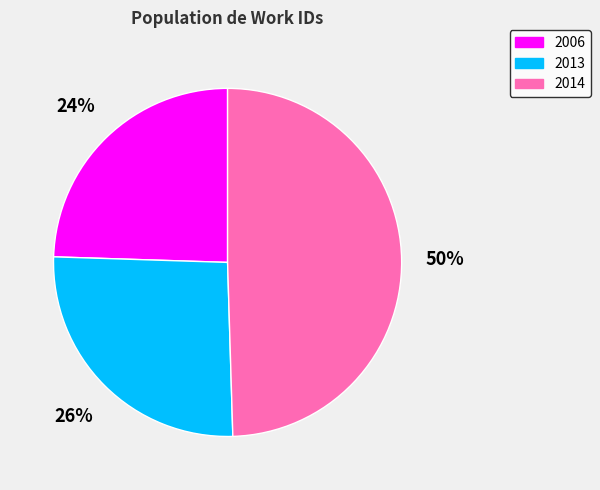

To the nearest percent, what portion does 2014 represent?

50%